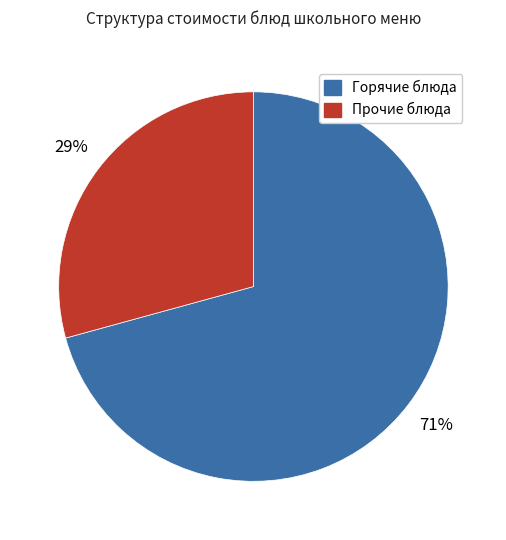

To the nearest percent, what is the average slice percentage?

50%